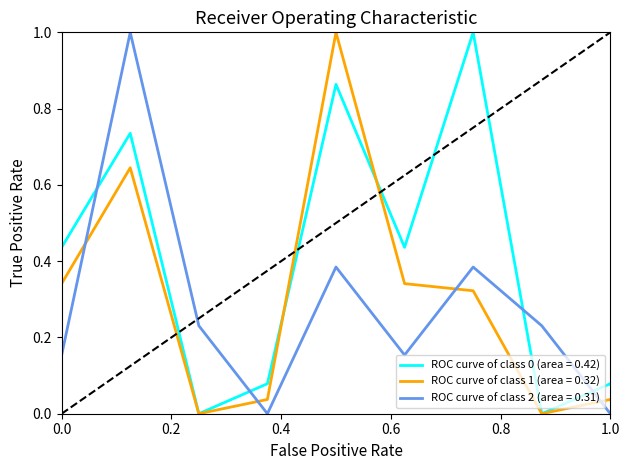

What is the maximum value for ROC curve of class 0 (area = 0.42)?

1.0